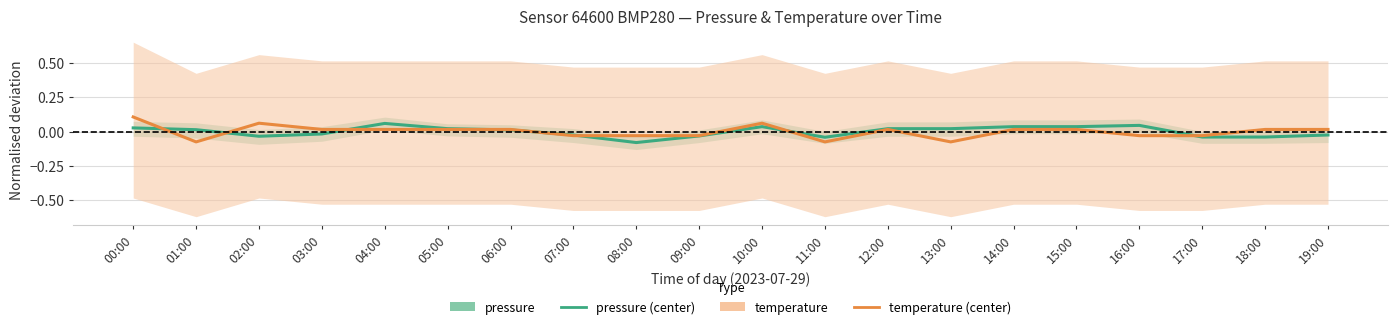

What position from the left is 07:00?

8